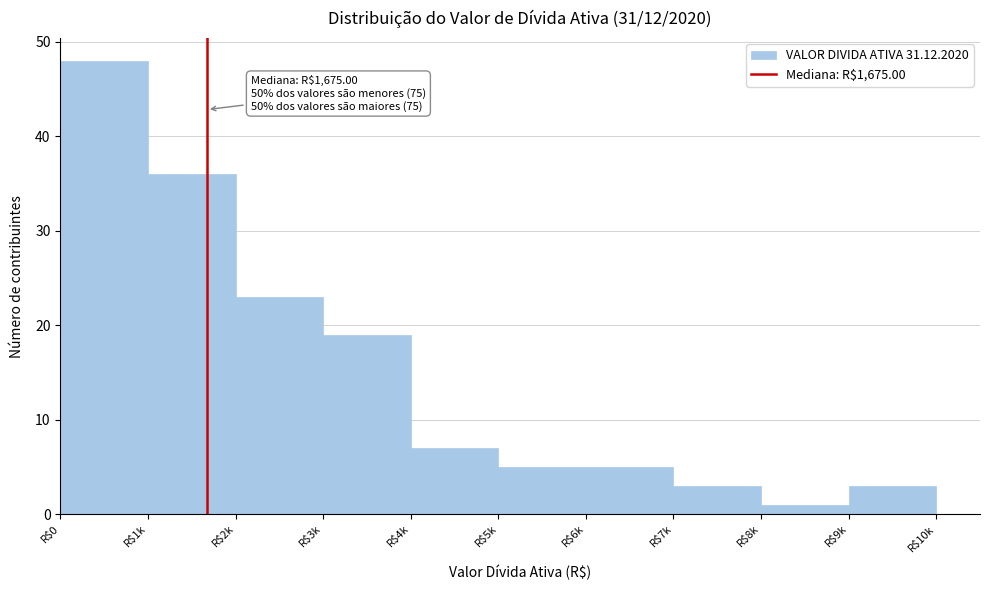

Reading left to right, transcribe all the data shown in this chart.

48	36	23	19	7	5	5	3	1	3